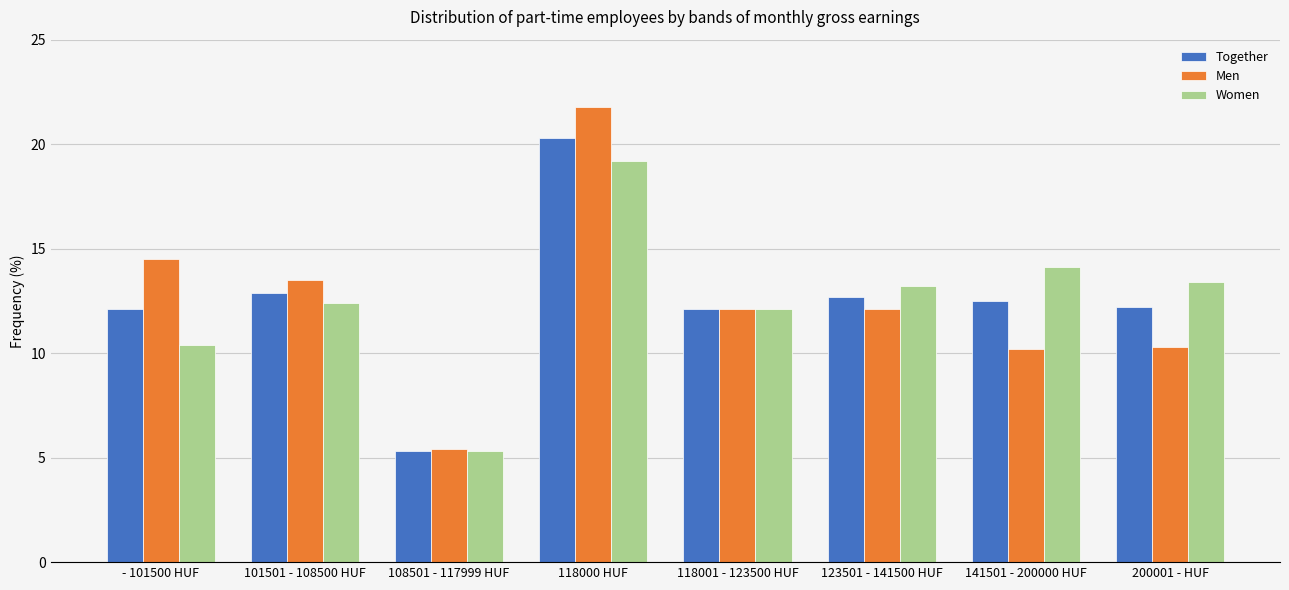

List the series in order of their peak value, highest first.

Men, Together, Women